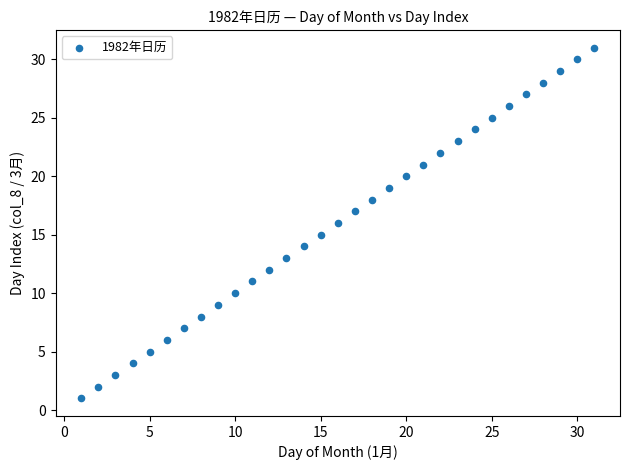

What is the range of X values (max minus min)?

30